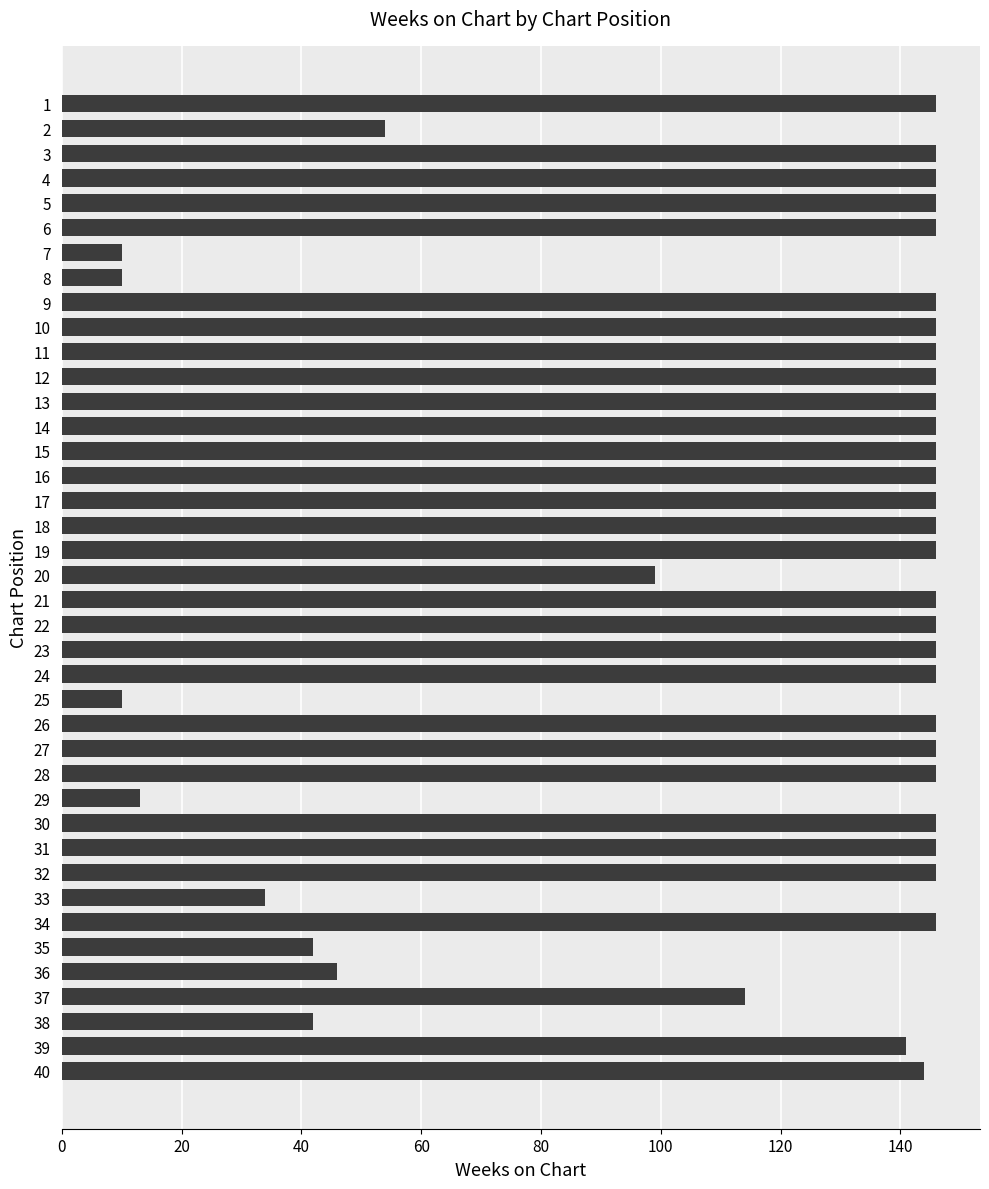

What is the difference between the second highest and second lowest values?

136